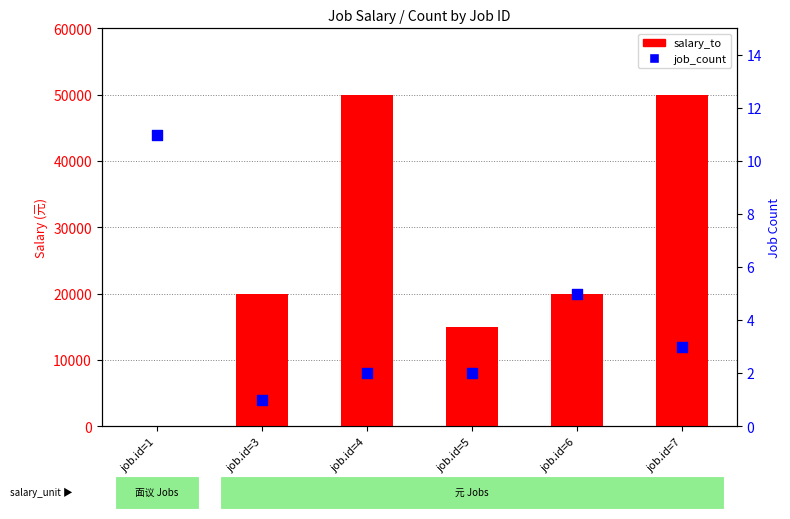

Which series reaches the minimum Y coordinate?

salary_to